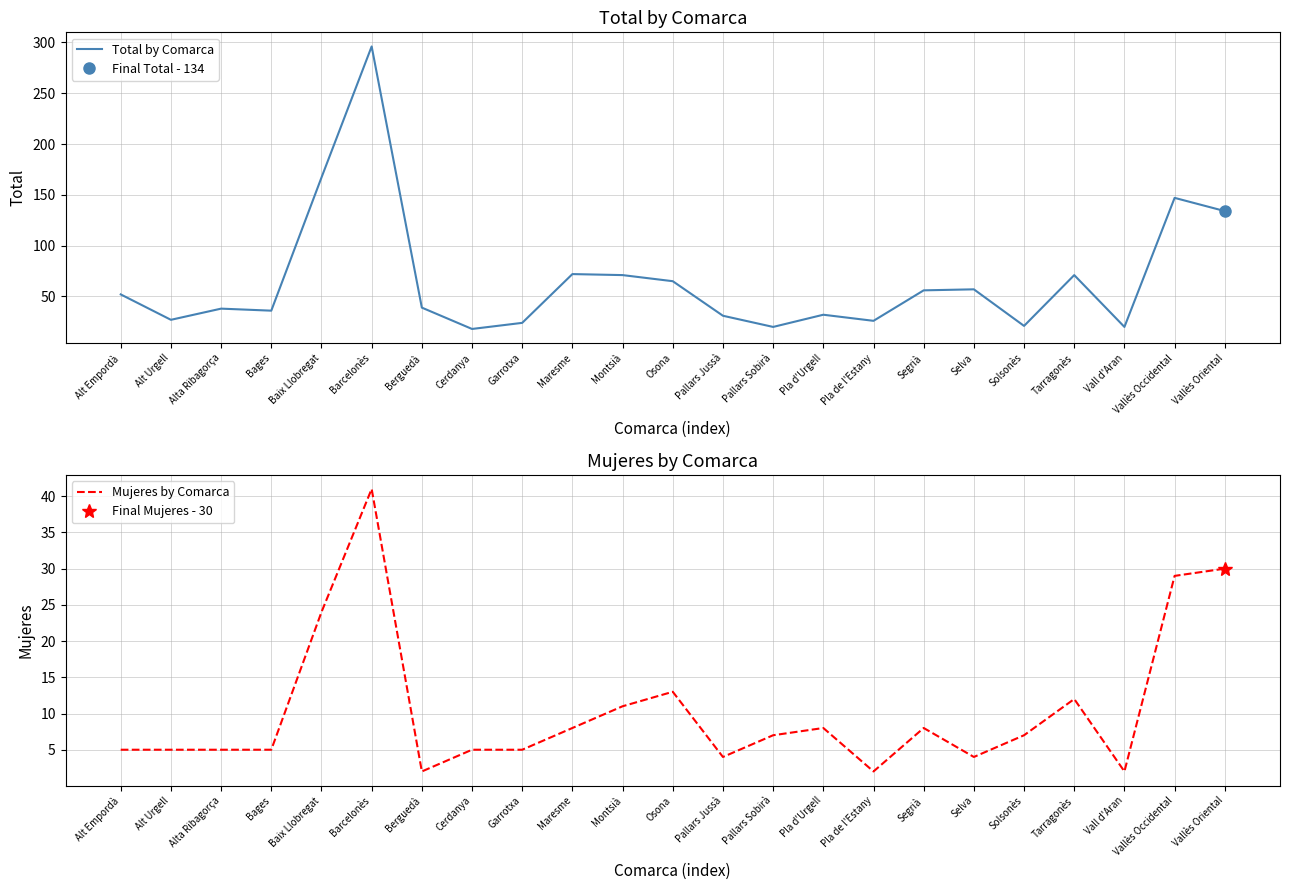

Rank the series by their maximum value, from lowest to highest.

Mujeres by Comarca, Total by Comarca